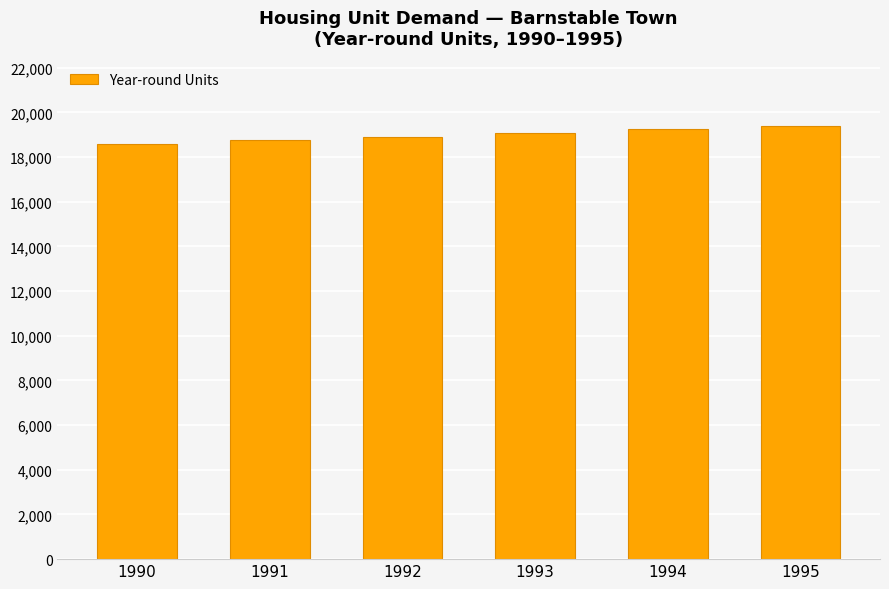

What is the greatest value displayed?

19414.5